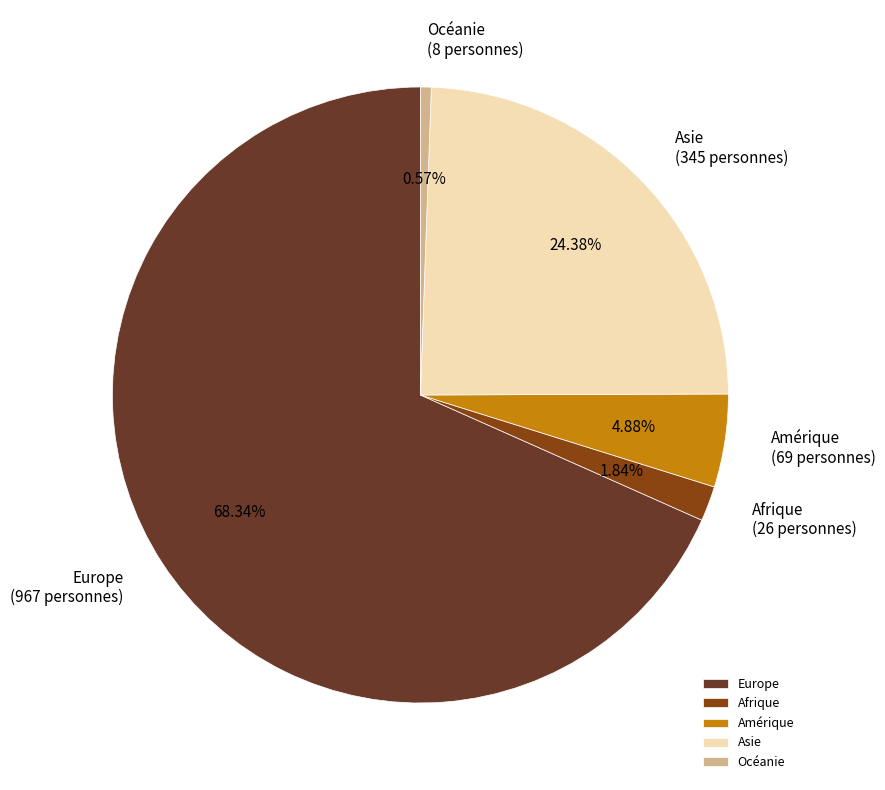

The Afrique slice represents 8% of the pie. True or false?

False